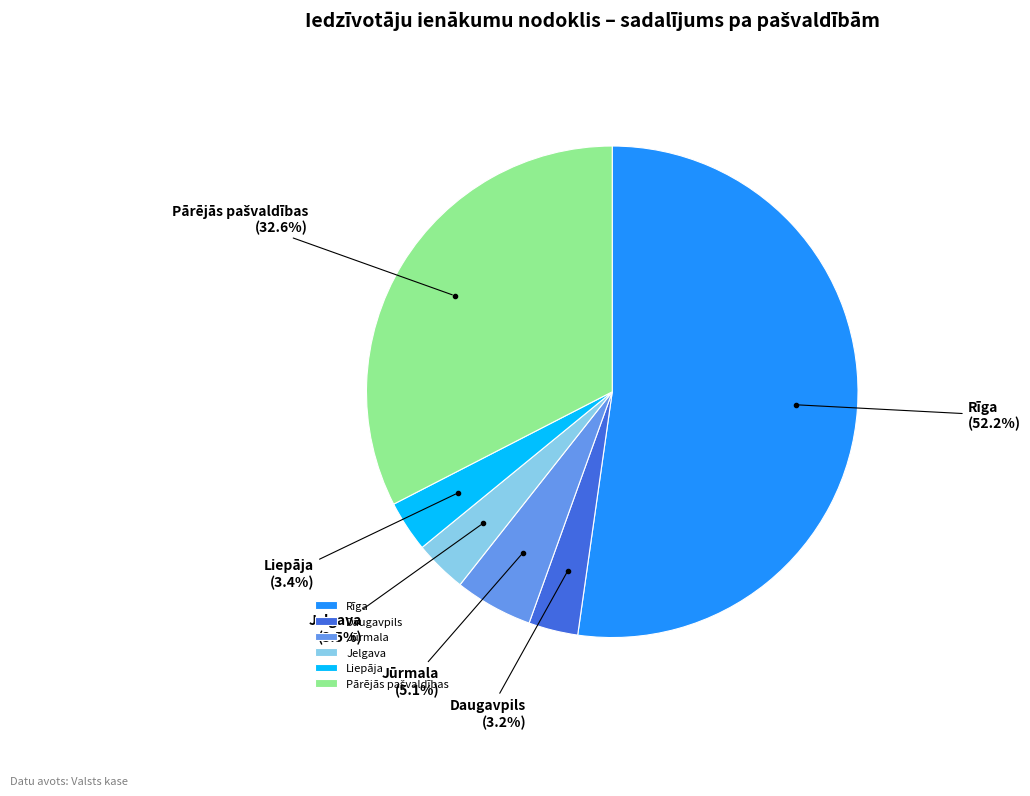

Combined, what portion of the pie is Rīga and Liepāja?

55.6%